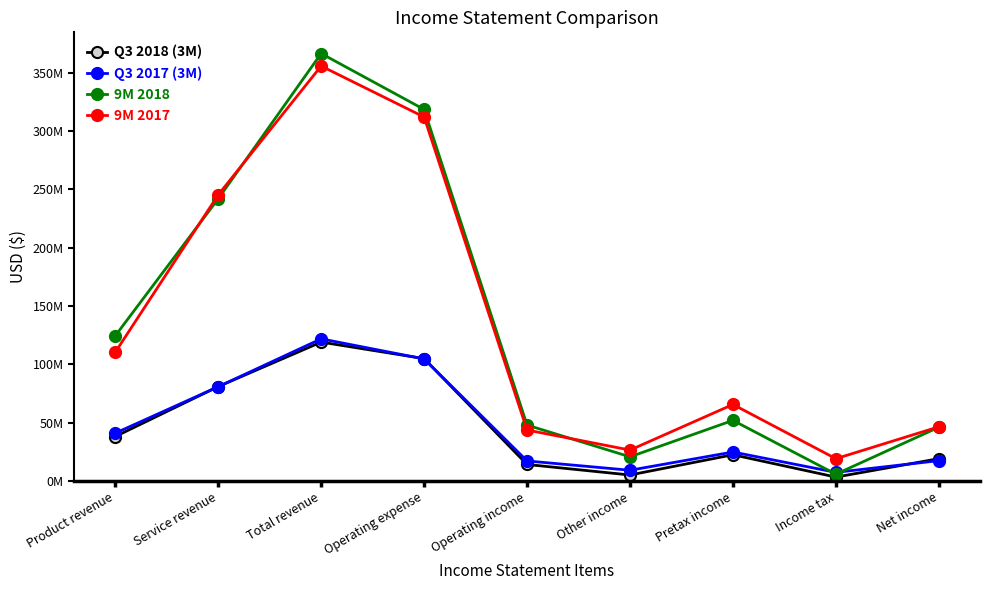

At which label does 9M 2018 reach its minimum?

Income tax